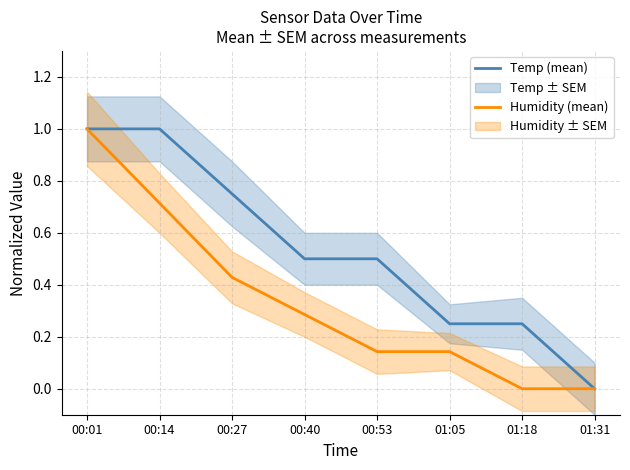

The Temp (mean) series shows 0.2 at 01:05. True or false?

True